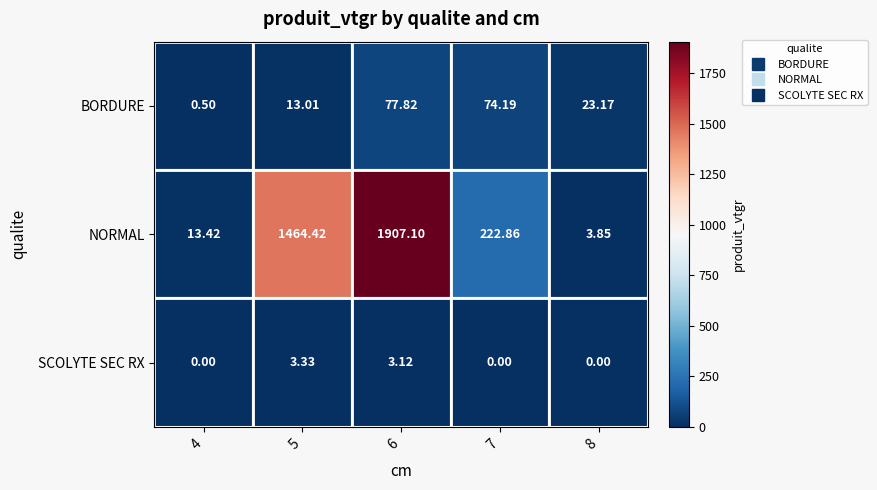

At how many categories does at least one series exceed 1672?

1